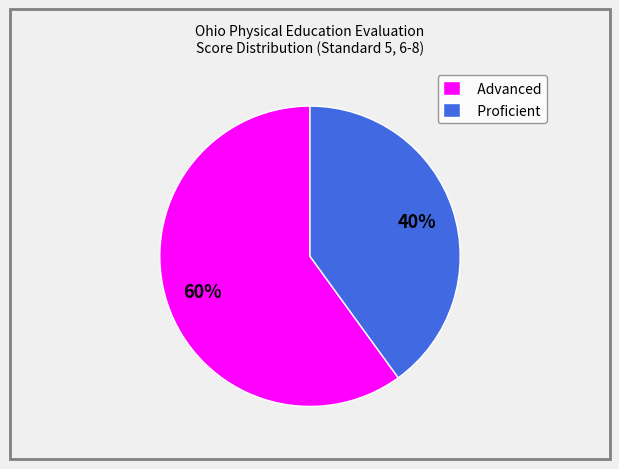

What is the largest slice in the pie chart?

Advanced